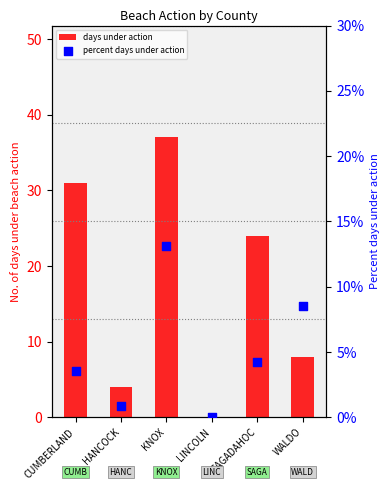

At which category is the sum across all series the highest?

KNOX